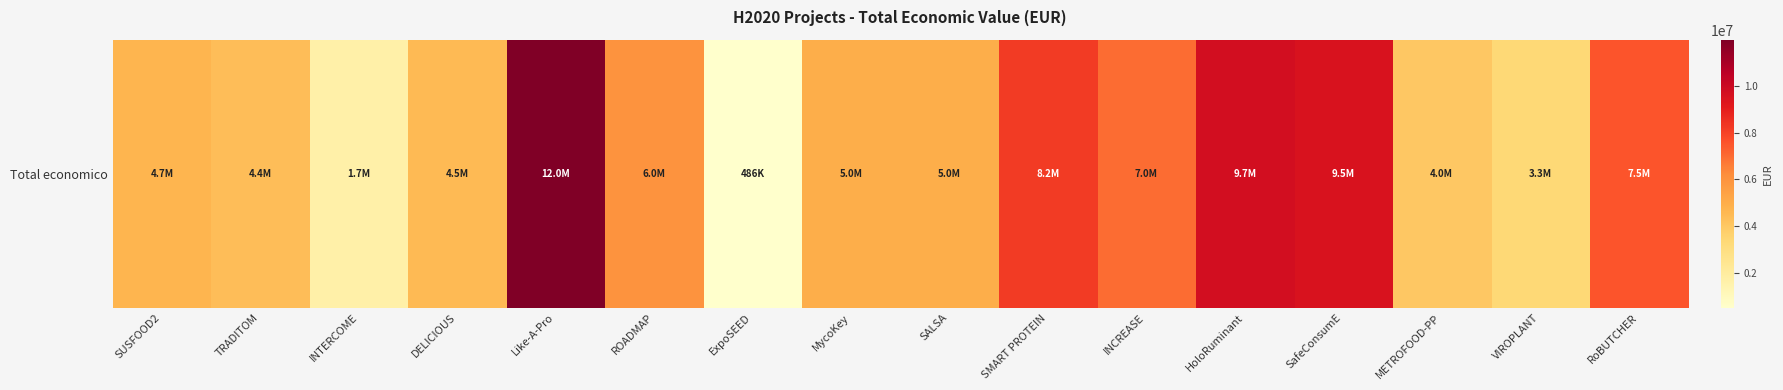

How many series are shown in this chart?

1